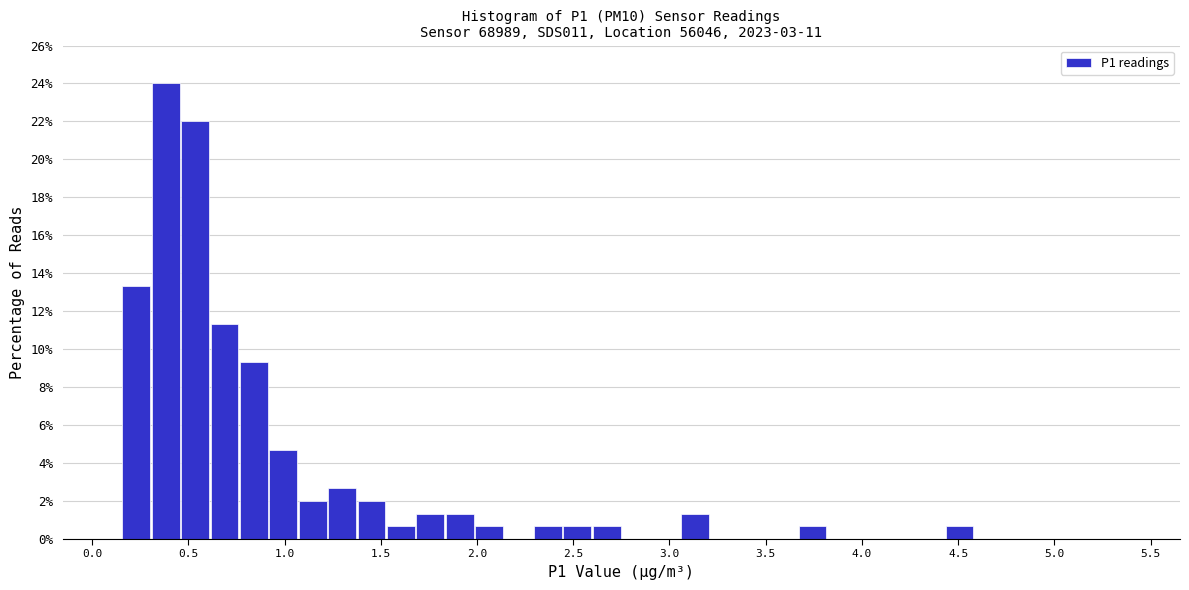

Around what value on the x-axis is the tallest bar? Give the approximate position of its centre, as read against the axis.

0.40